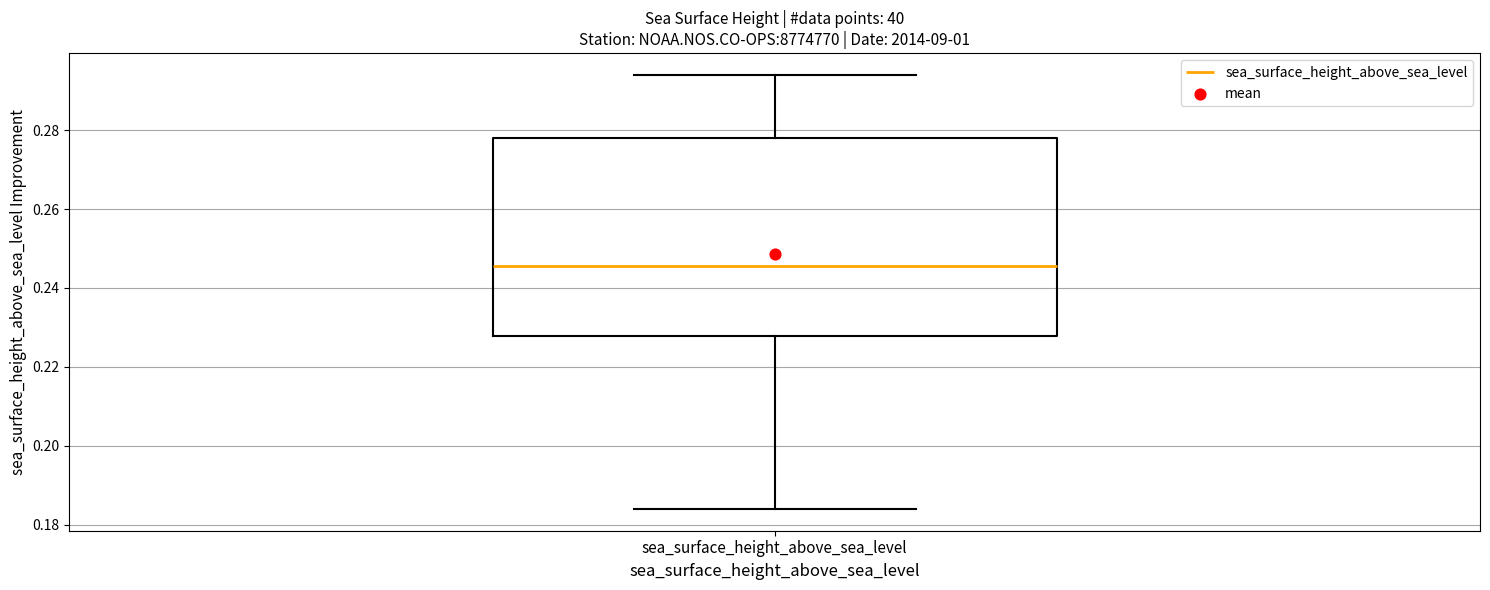

Read this box plot against the y-axis: the position of the median line, the range covered by the box, and the ends of both whiskers. The values are not printed on the chart, so give them approximately, as read against the axis.

median 0.246, box 0.228 to 0.278, whiskers 0.184 to 0.294